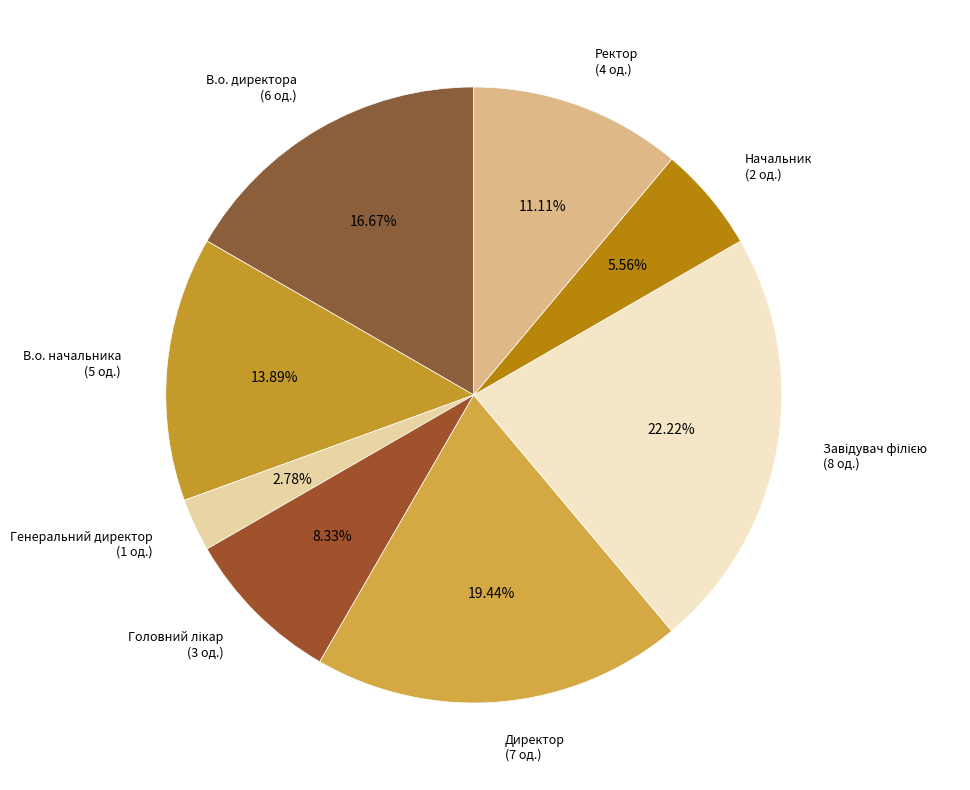

To the nearest percent, what portion does В.о. начальника represent?

14%